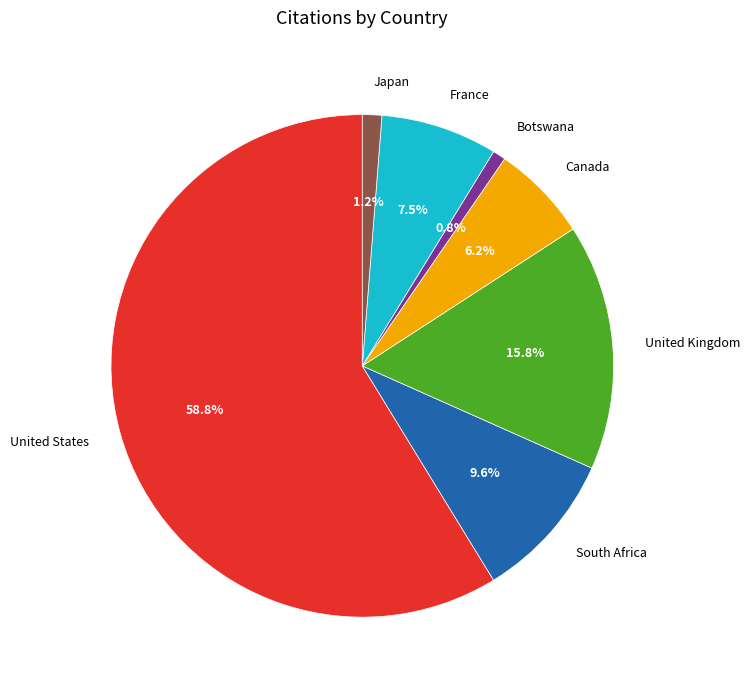

Approximately how many times larger is the value at Botswana compared to United Kingdom?

0.1